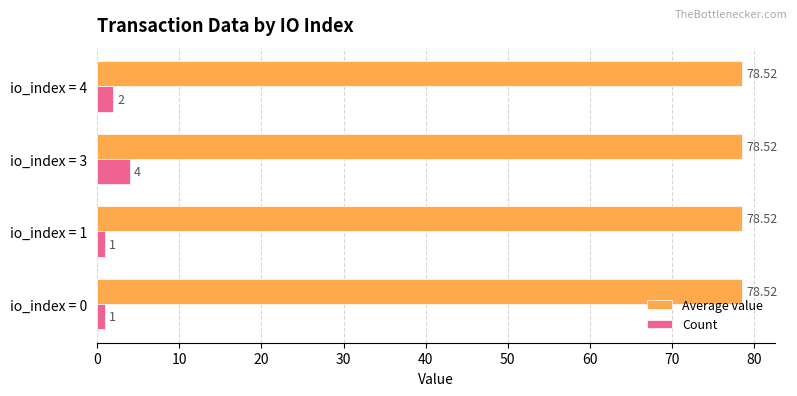

What is the difference between the Count values at io_index = 4 and io_index = 1?

1.0